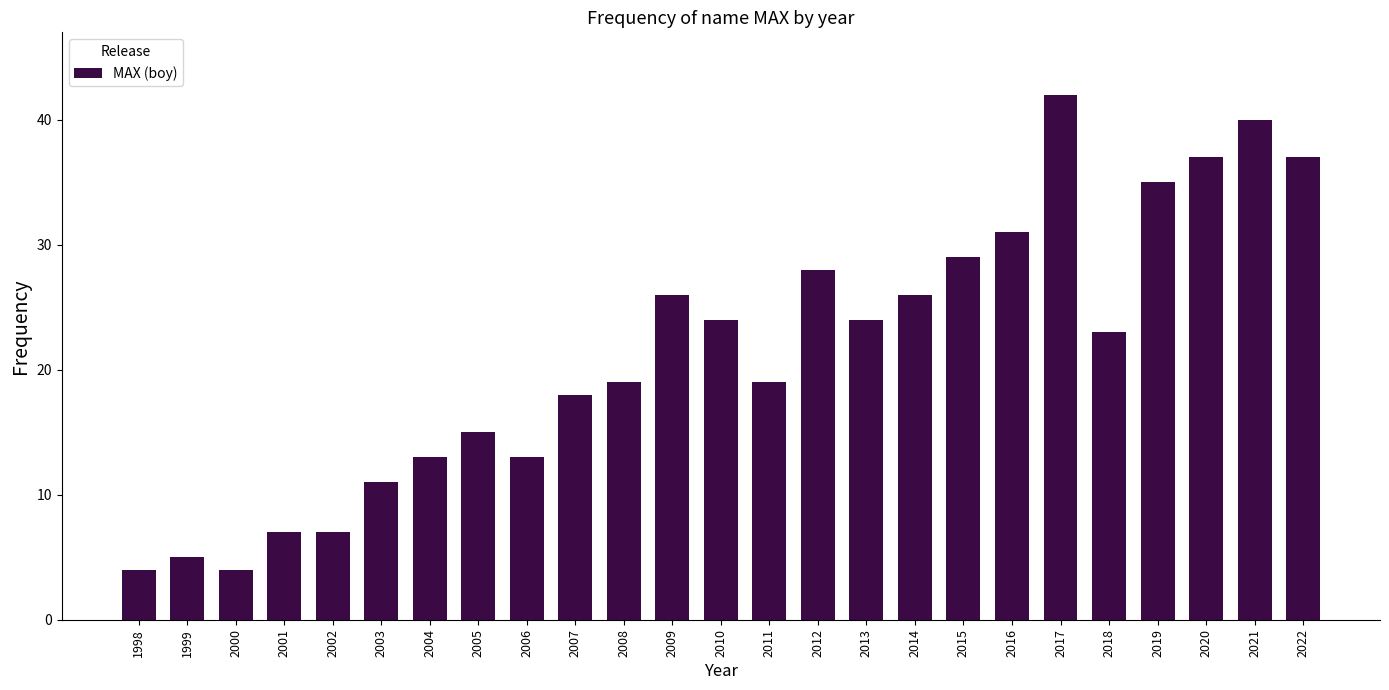

Reading right to left, list all the values displayed in this chart.

37	40	37	35	23	42	31	29	26	24	28	19	24	26	19	18	13	15	13	11	7	7	4	5	4